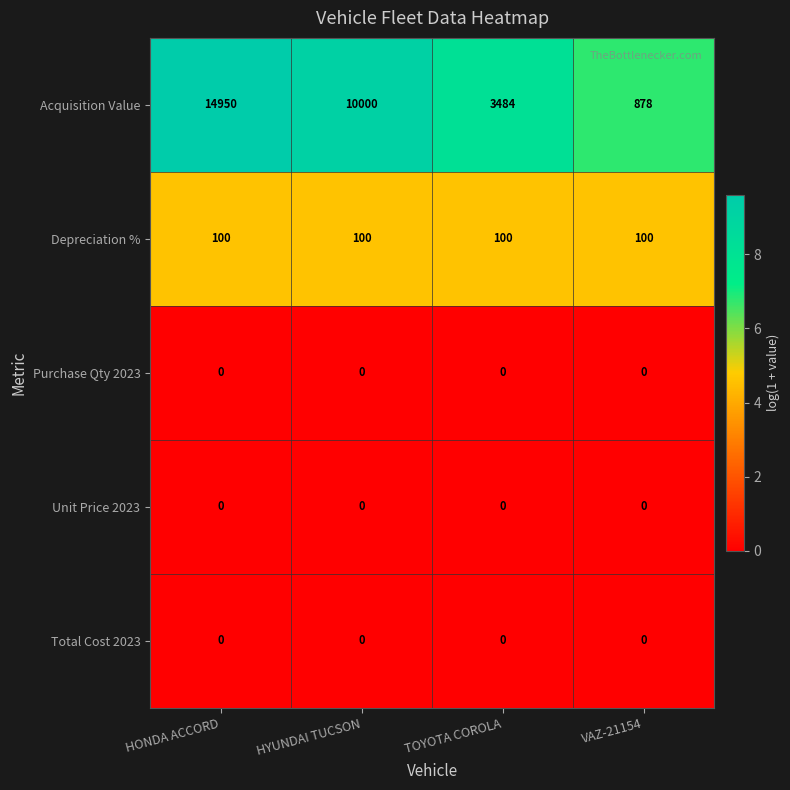

What is the maximum value shown in the chart?

14950